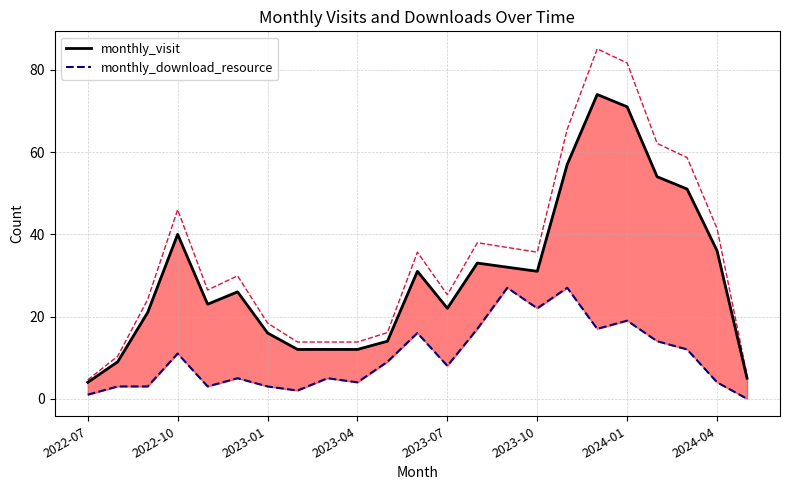

Reading left to right, what are all the values shown in this chart?

monthly_visit: 4	9	21	40	23	26	16	12	12	12	14	31	22	33	32	31	57	74	71	54	51	36	5
monthly_download_resource: 1	3	3	11	3	5	3	2	5	4	9	16	8	17	27	22	27	17	19	14	12	4	0